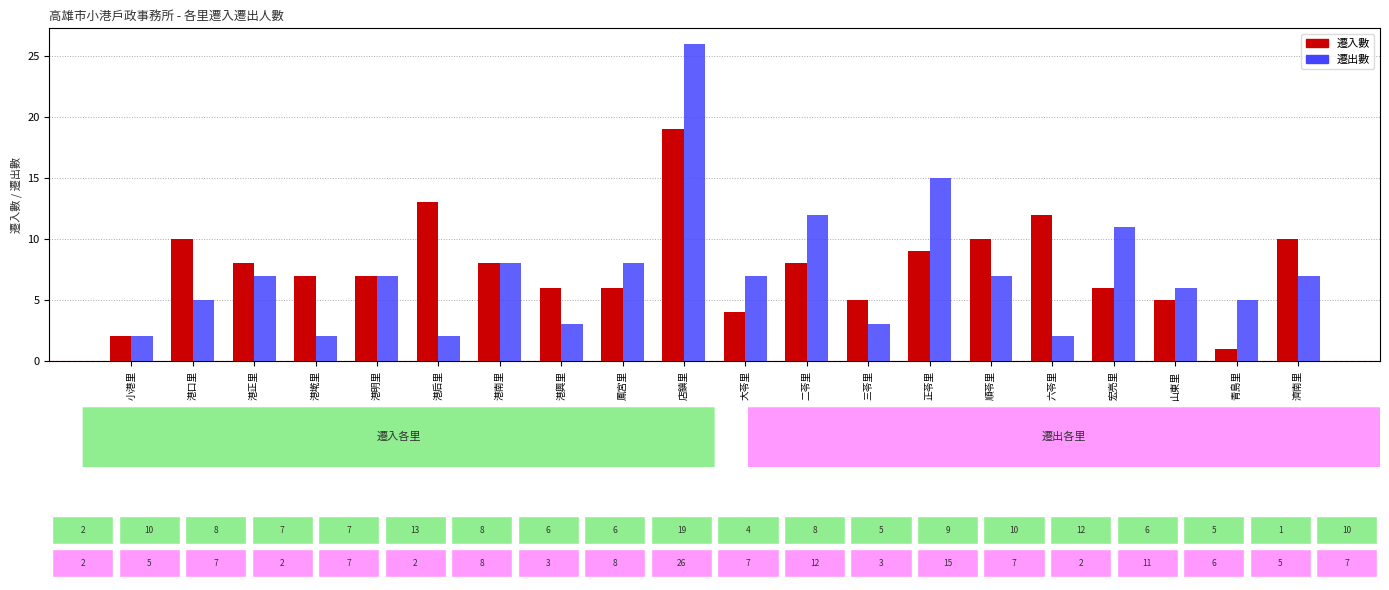

How many distinct data groups are displayed?

2